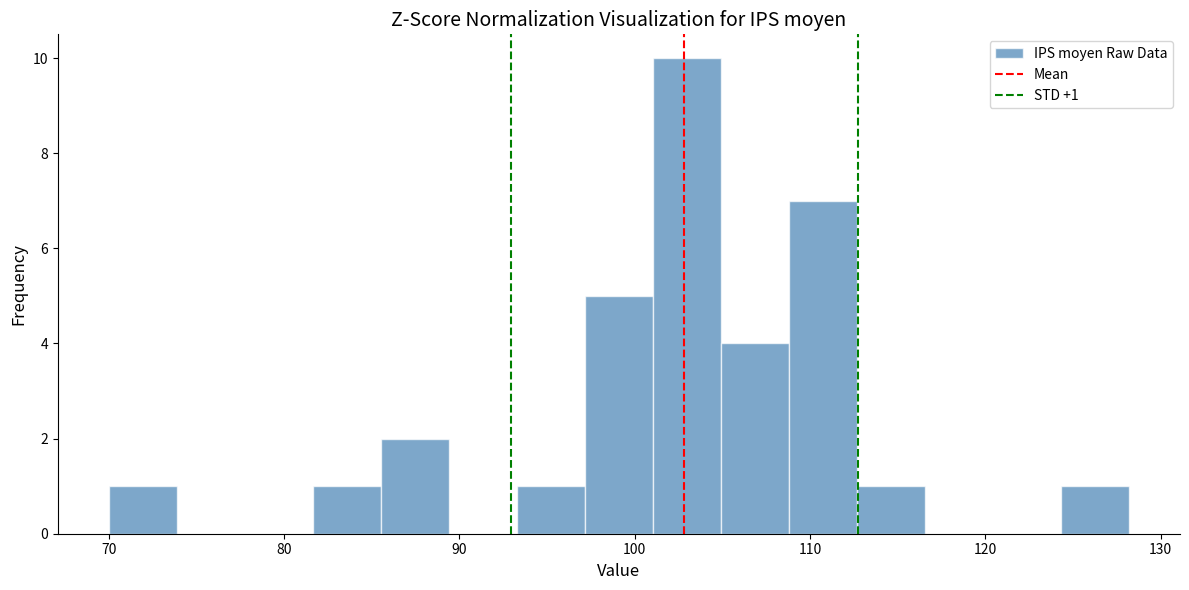

Read against the x-axis, roughly where is the centre of the tallest bar?

103